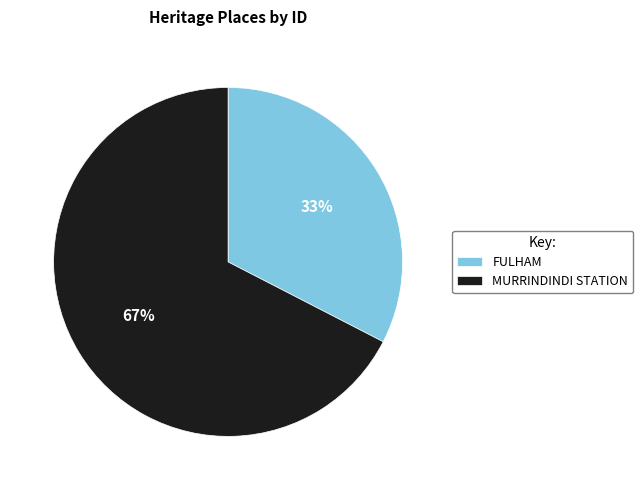

True or false: MURRINDINDI STATION accounts for 60% of the total.

False